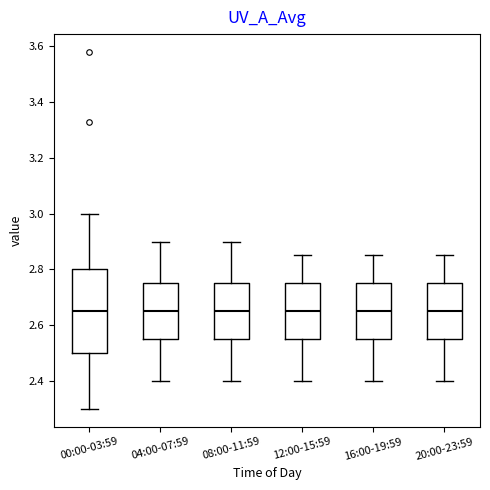

Reading left to right, transcribe this box plot: for each box, give where its median line is, the range the box spans, and where its two whiskers end, as read against the y-axis. The values are not printed on the chart, so give them approximately, as read against the axis.

00:00-03:59: median 2.66, box 2.50 to 2.80, whiskers 2.30 to 3.00
04:00-07:59: median 2.66, box 2.56 to 2.76, whiskers 2.40 to 2.90
08:00-11:59: median 2.66, box 2.56 to 2.76, whiskers 2.40 to 2.90
12:00-15:59: median 2.66, box 2.56 to 2.76, whiskers 2.40 to 2.86
16:00-19:59: median 2.66, box 2.56 to 2.76, whiskers 2.40 to 2.86
20:00-23:59: median 2.66, box 2.56 to 2.76, whiskers 2.40 to 2.86